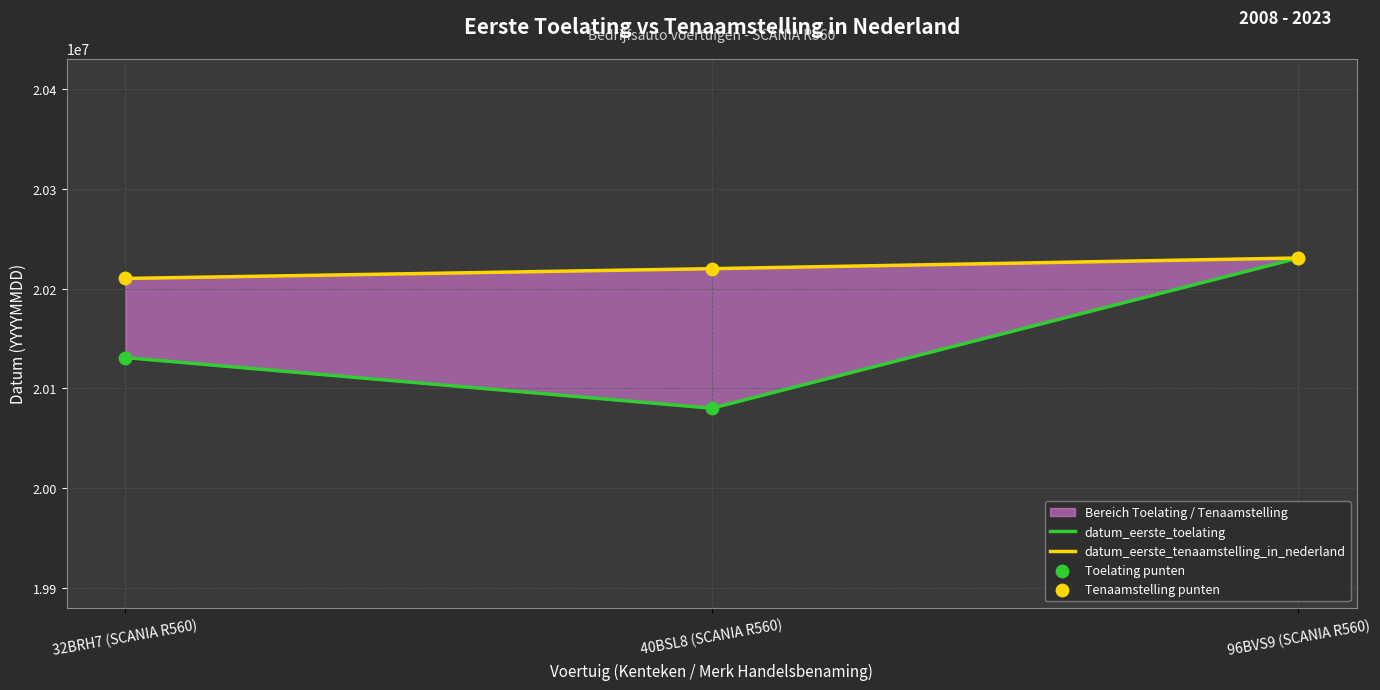

Which series has the largest Y range (max minus min)?

datum_eerste_toelating